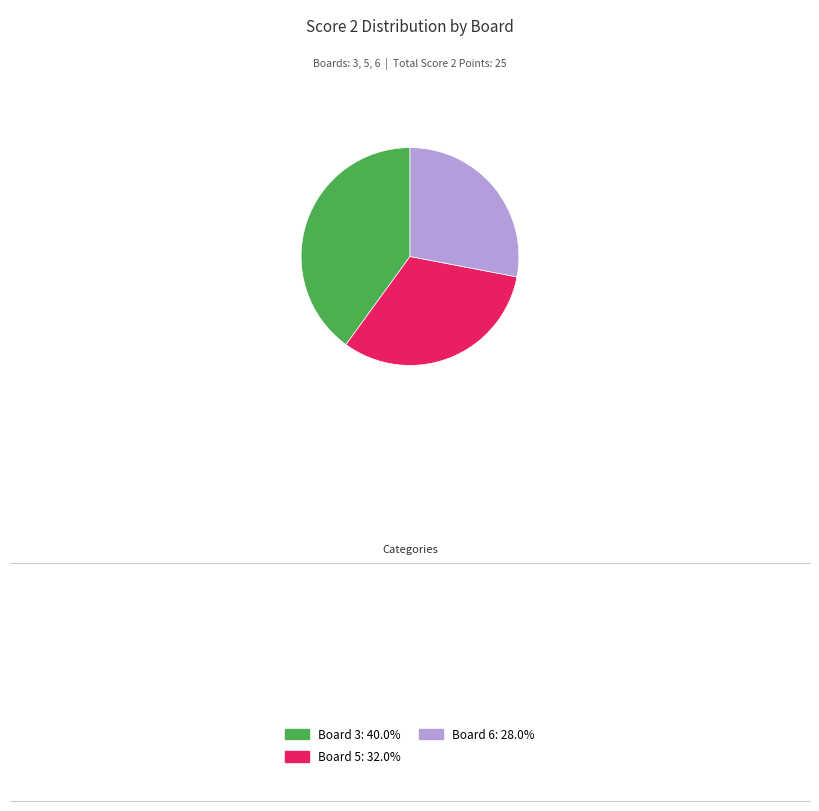

Approximately how many times larger is the value at Board 3 compared to Board 6?

1.4